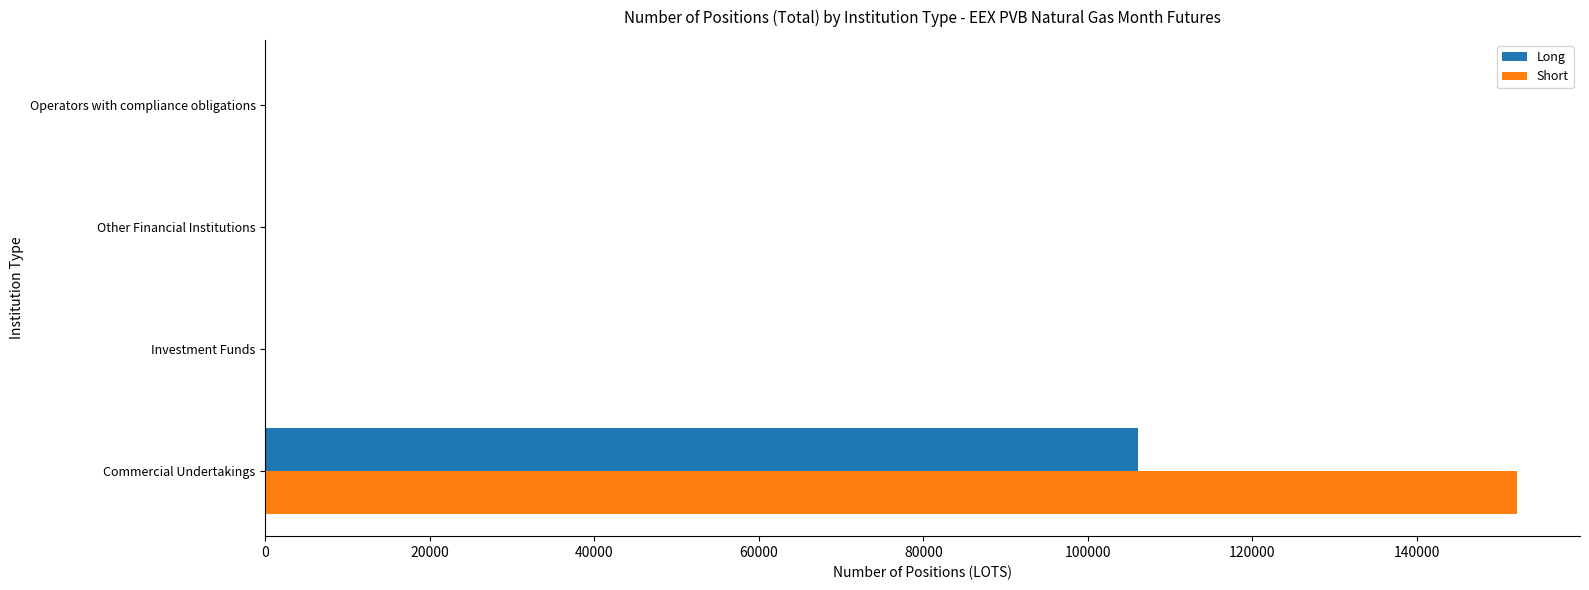

What is the sum of all Long values?

106080